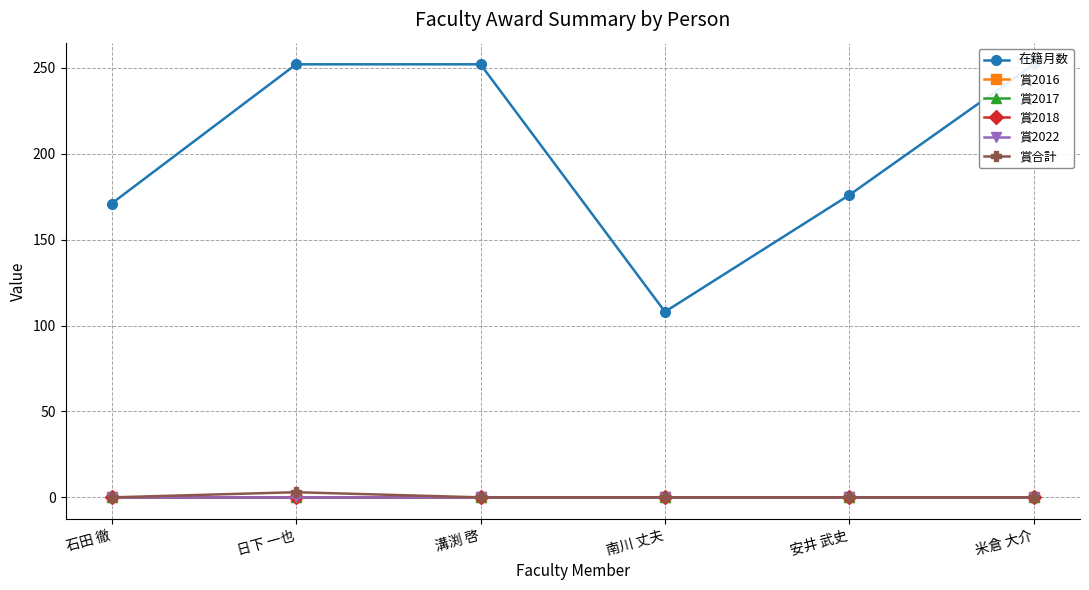

In 在籍月数, how many points are lower than both neighbors (excluding endpoints)?

1